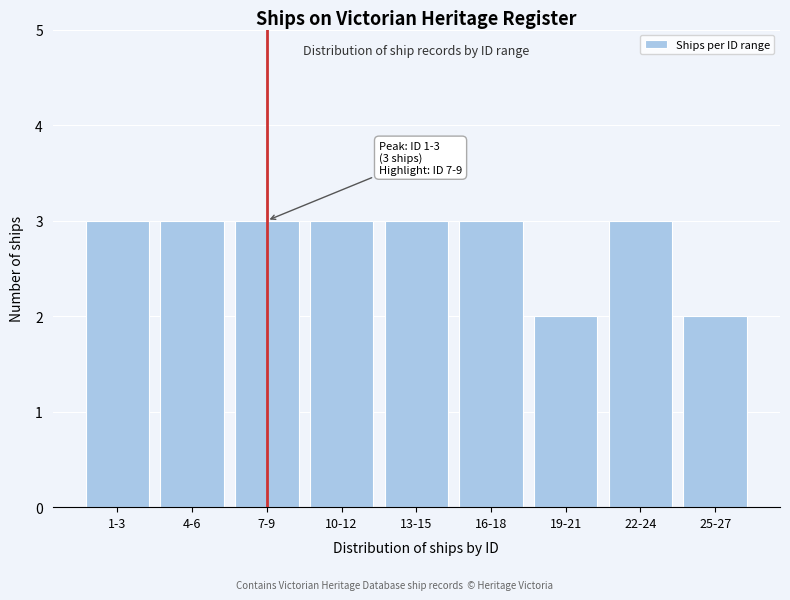

Reading left to right, what are all the values shown in this chart?

1-3=3	4-6=3	7-9=3	10-12=3	13-15=3	16-18=3	19-21=2	22-24=3	25-27=2